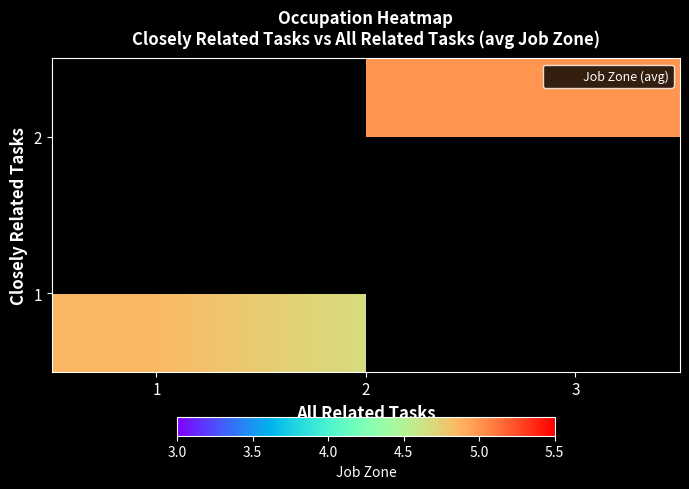

True or false: 1 has a value of 2.5 at 1.

False